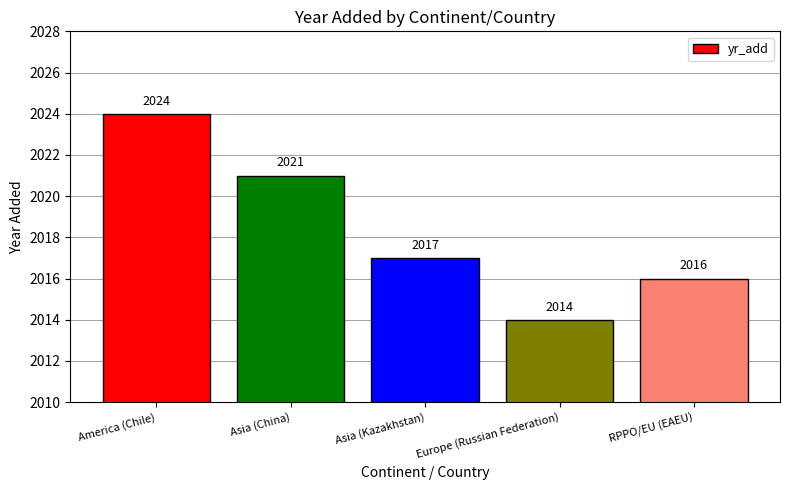

True or false: the data shows 1137 at RPPO/EU (EAEU).

False